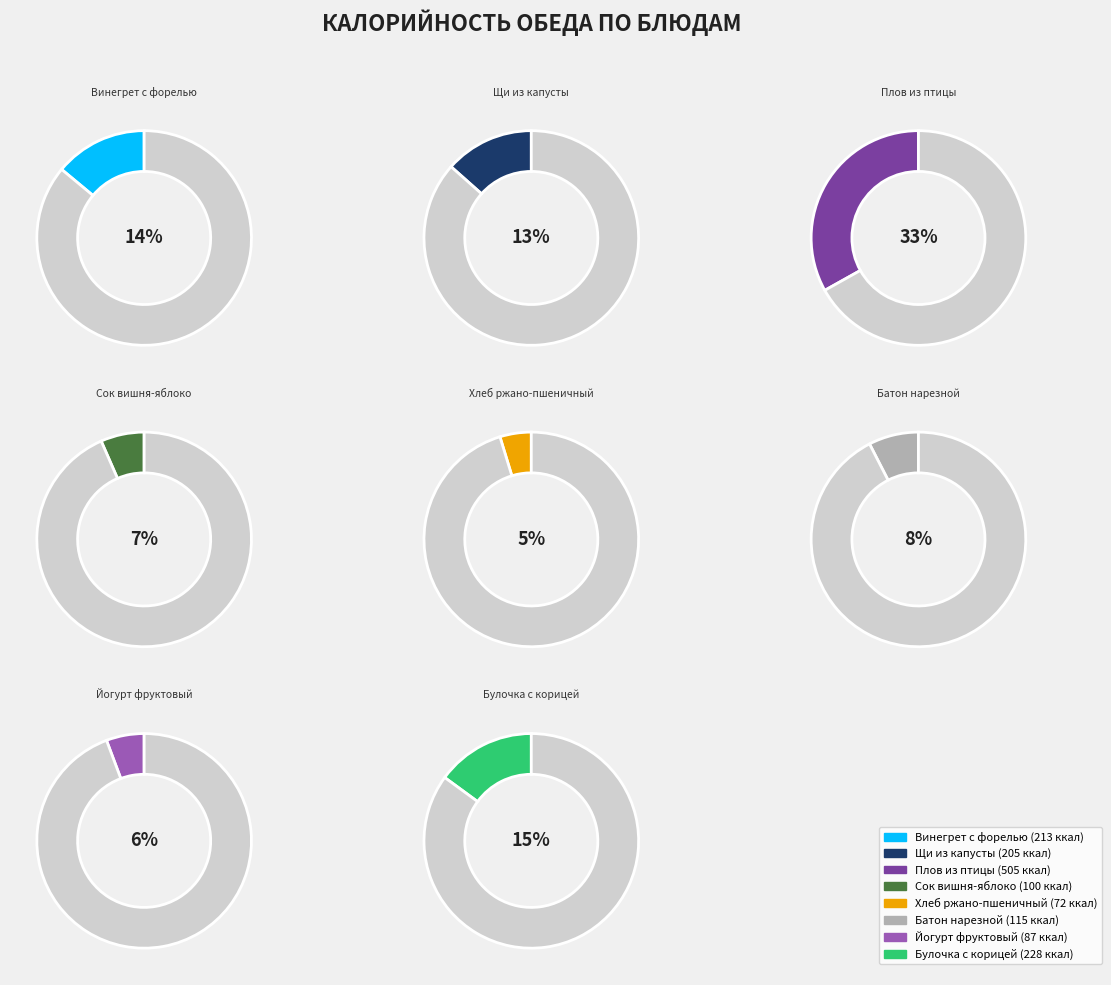

The Булочка с корицей slice represents 25% of the pie. True or false?

False